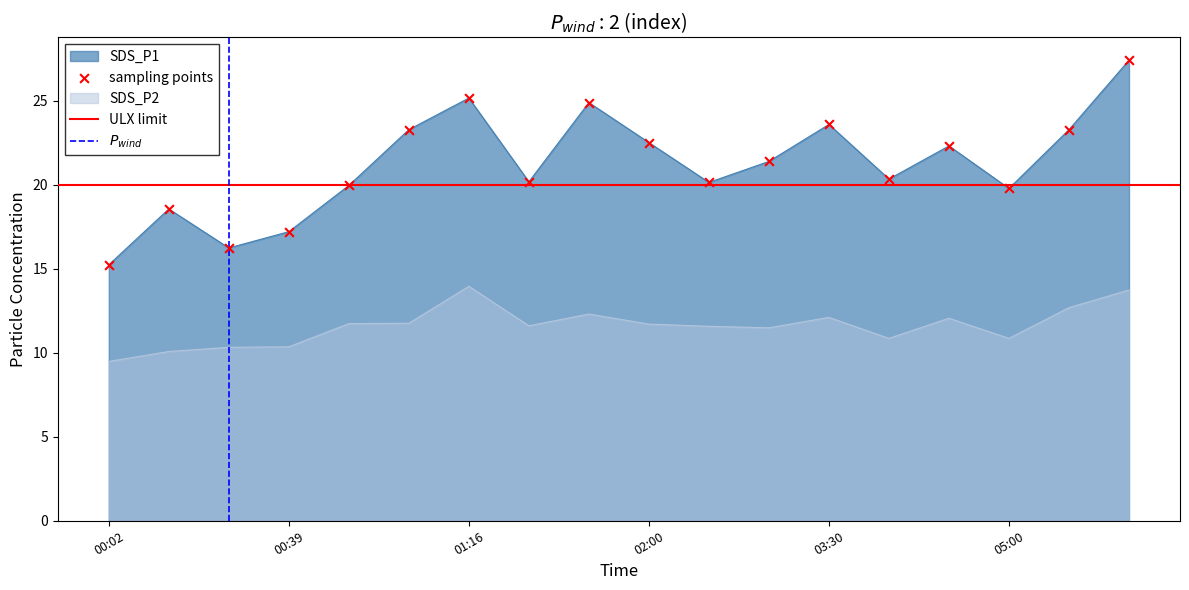

What is the total value across all series at 00:14?

28.6